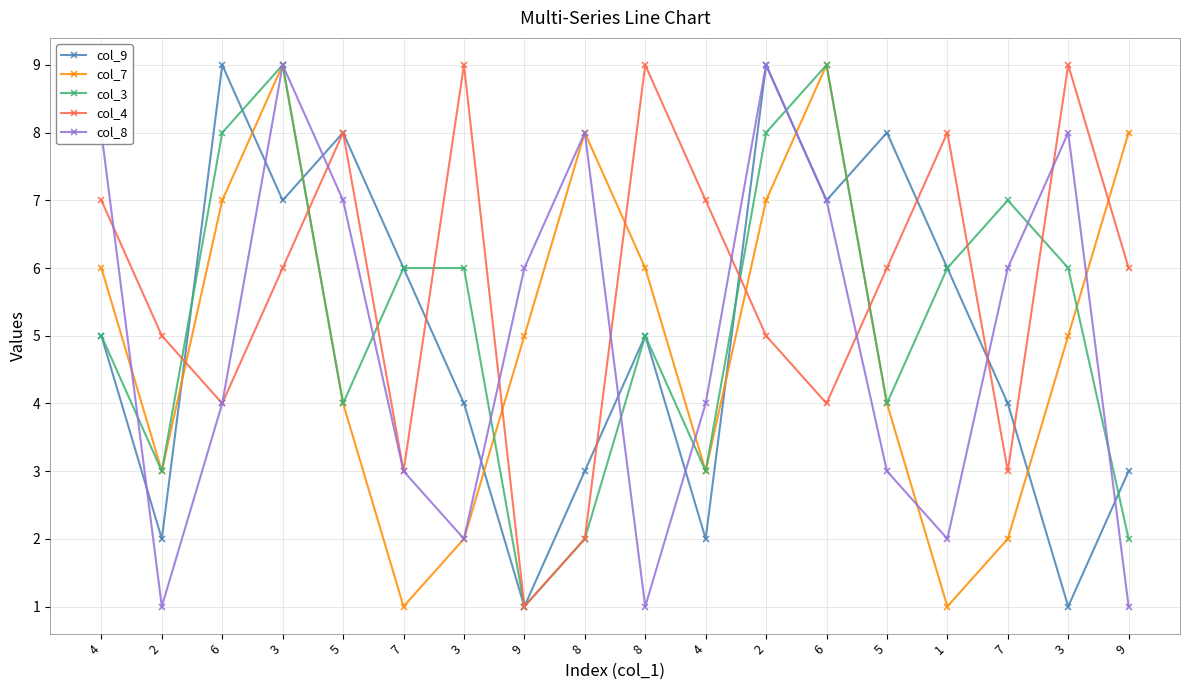

How many data points in col_3 are less than 6?

9